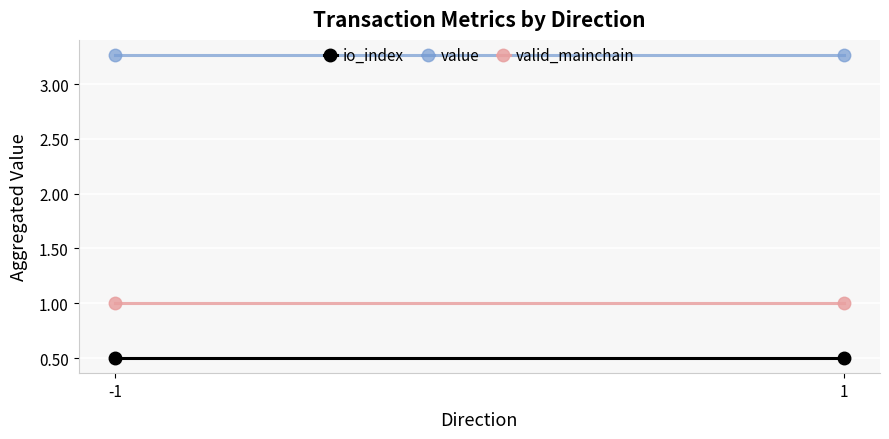

List the labels in order of io_index value, smallest first.

-1, 1